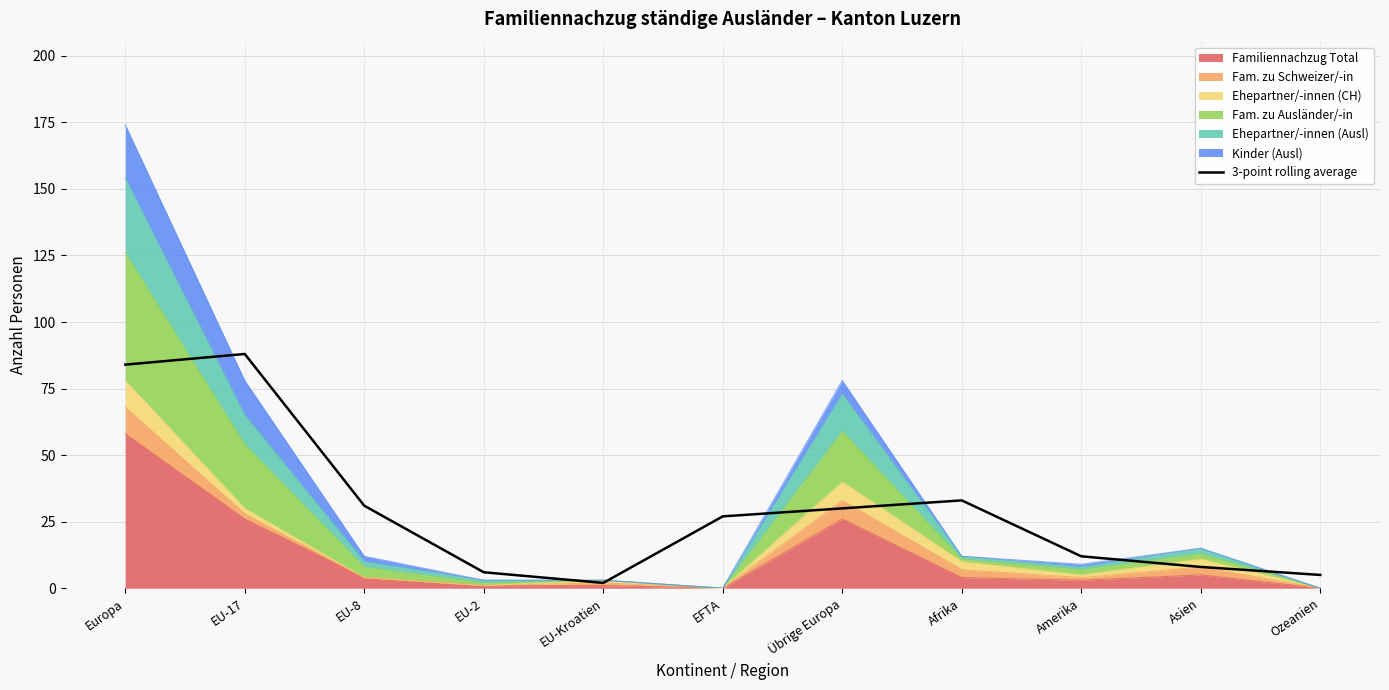

How many lines are shown in the chart?

1